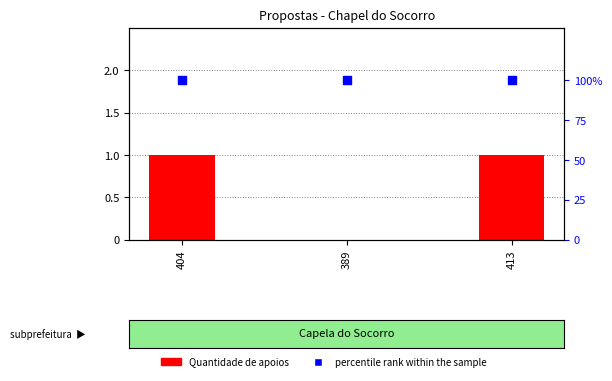

Which series has the largest total across all categories?

percentile rank within the sample